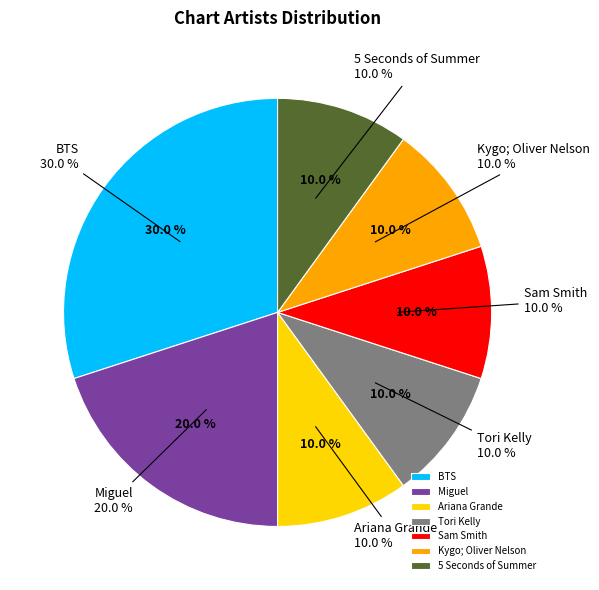

The Kygo; Oliver Nelson slice represents 16% of the pie. True or false?

False